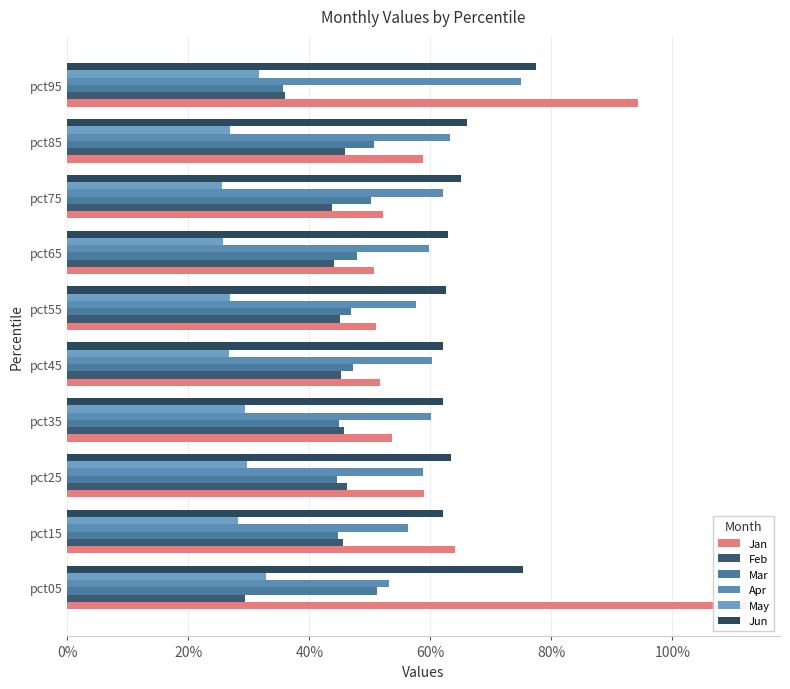

What is the highest value of the Feb series?

0.5